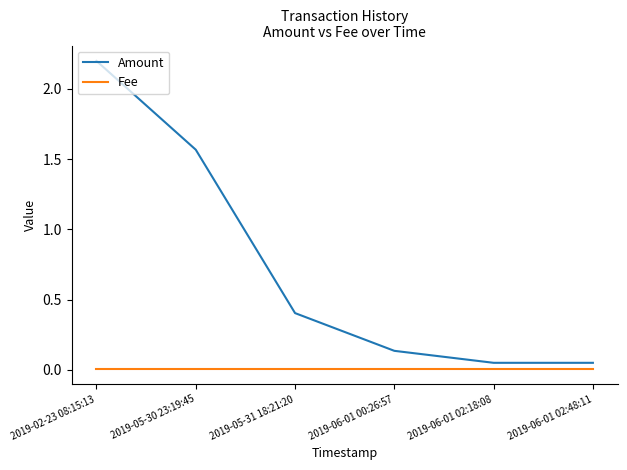

At which category does the chart reach its peak across all series?

2019-02-23 08:15:13